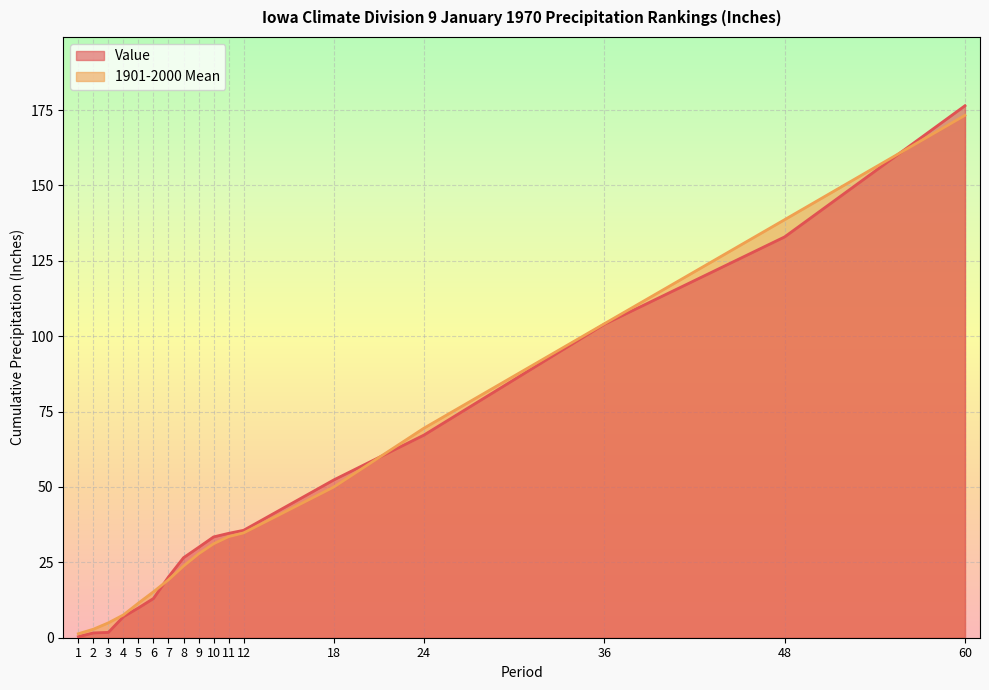

Reading right to left, transcribe all the data shown in this chart.

Value: 176.4	132.9	104.0	67.2	52.3	35.6	34.6	33.4	30.0	26.5	20.2	13.0	9.9	7.0	1.8	1.6	0.3
1901-2000 Mean: 173.3	138.7	104.1	69.5	50.0	34.8	33.5	31.1	27.8	23.8	19.2	15.2	11.5	7.6	4.9	2.8	1.3